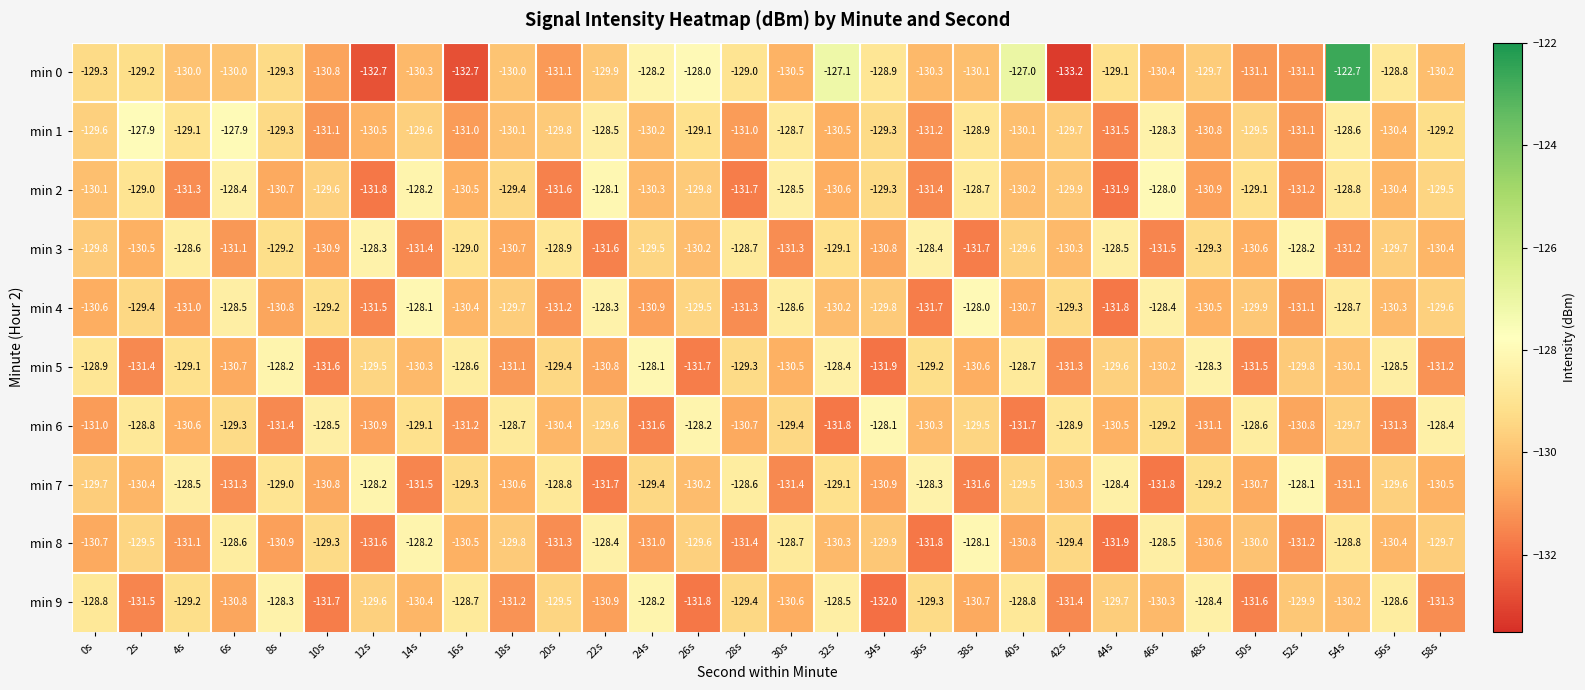

True or false: min 4 has a value of -131.5 at 12s.

True